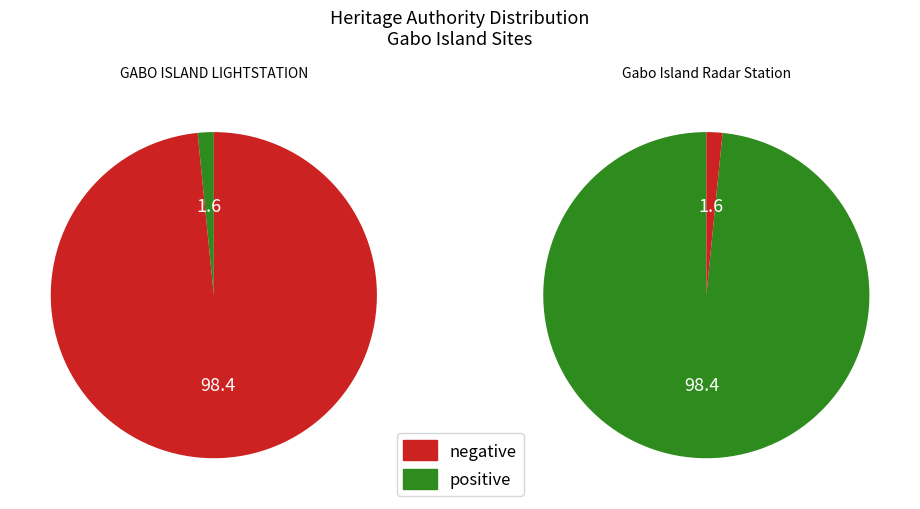

How many segments does this pie chart have?

2